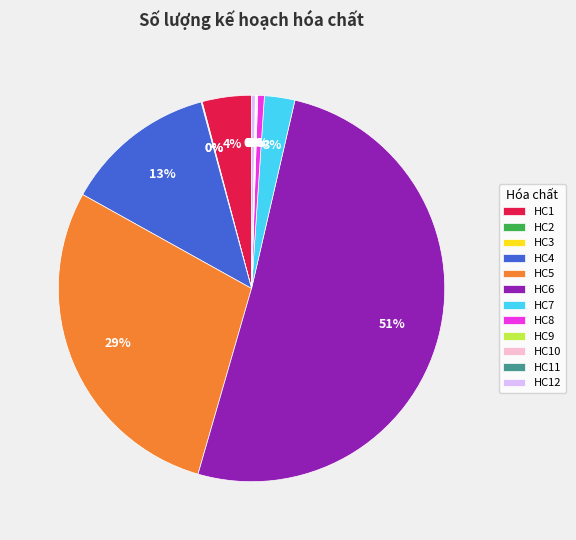

Is the sum of HC5 and HC8 greater than half?

No